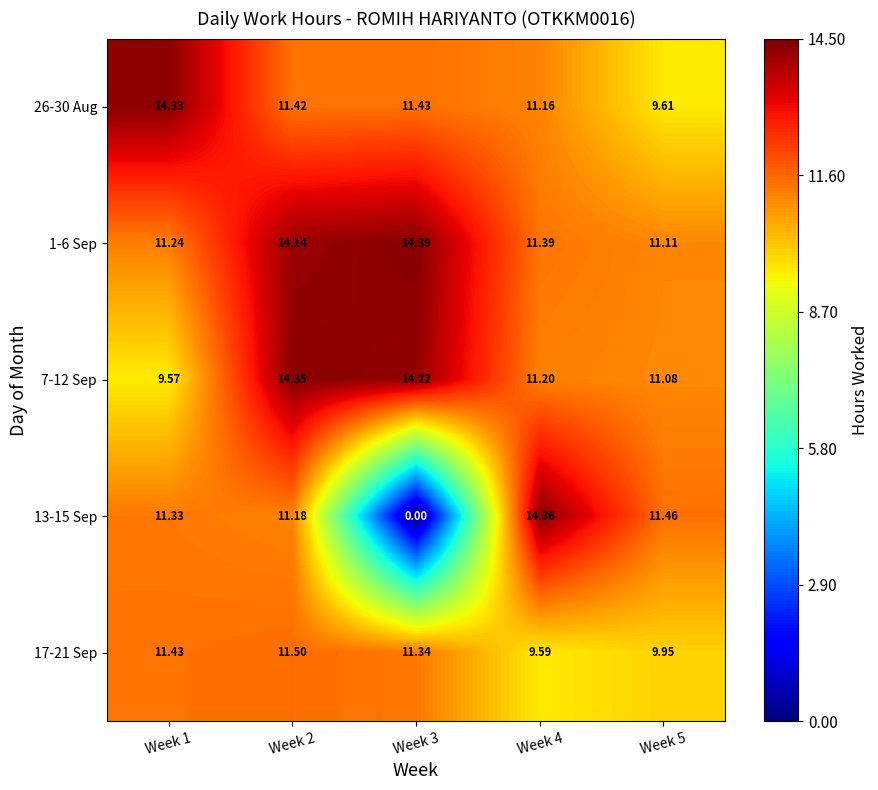

Is the value of 7-12 Sep at Week 1 greater than the value of 1-6 Sep at Week 1?

No